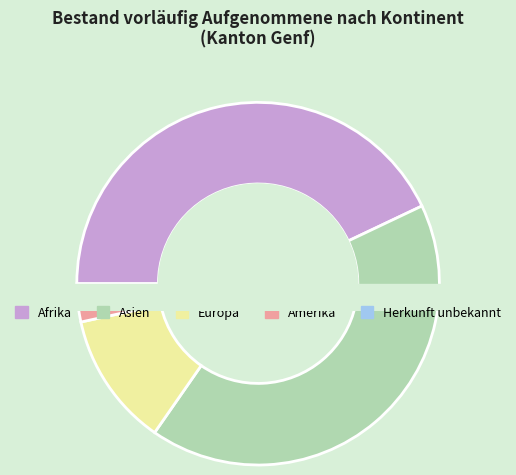

Which slice is the largest?

Afrika